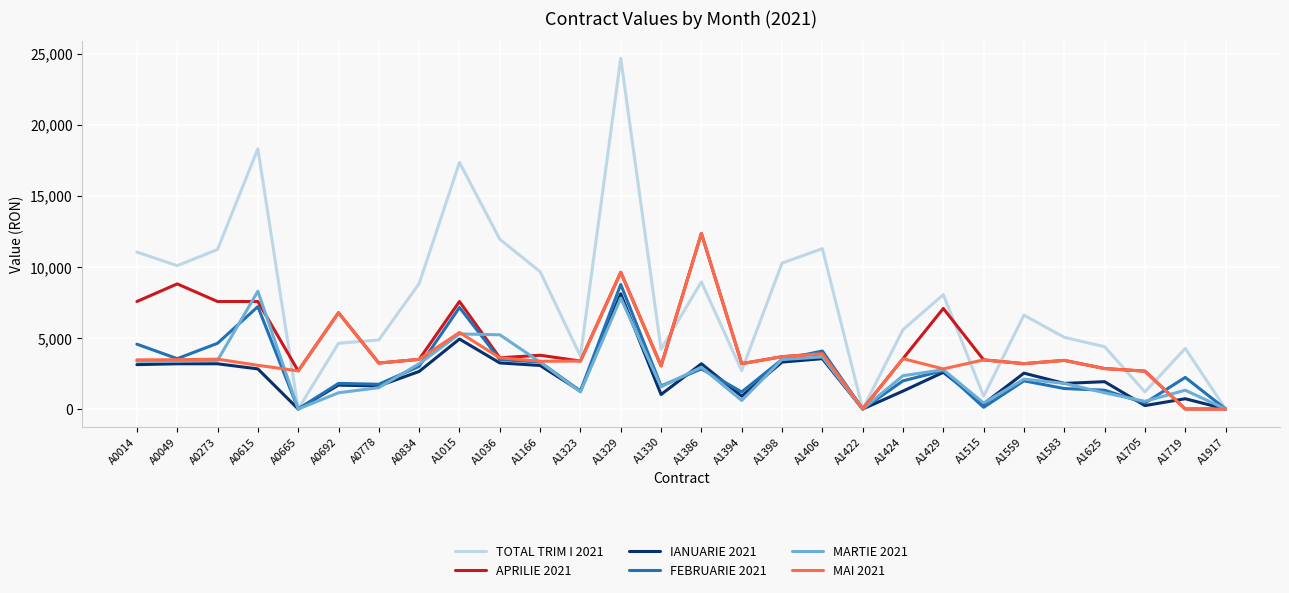

At which category does the chart reach its peak across all series?

A1329